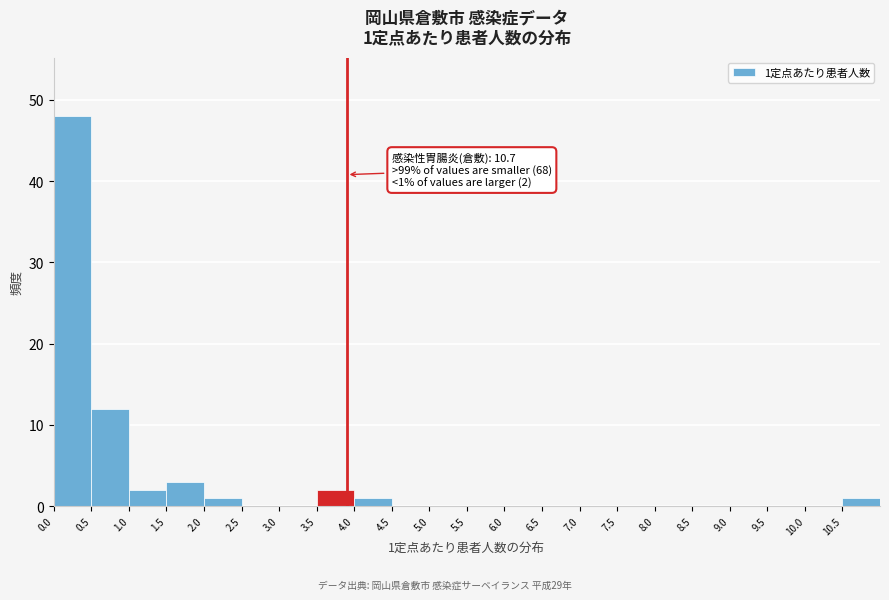

Over which range of the x-axis is the bar tallest?

0.0 to 0.5